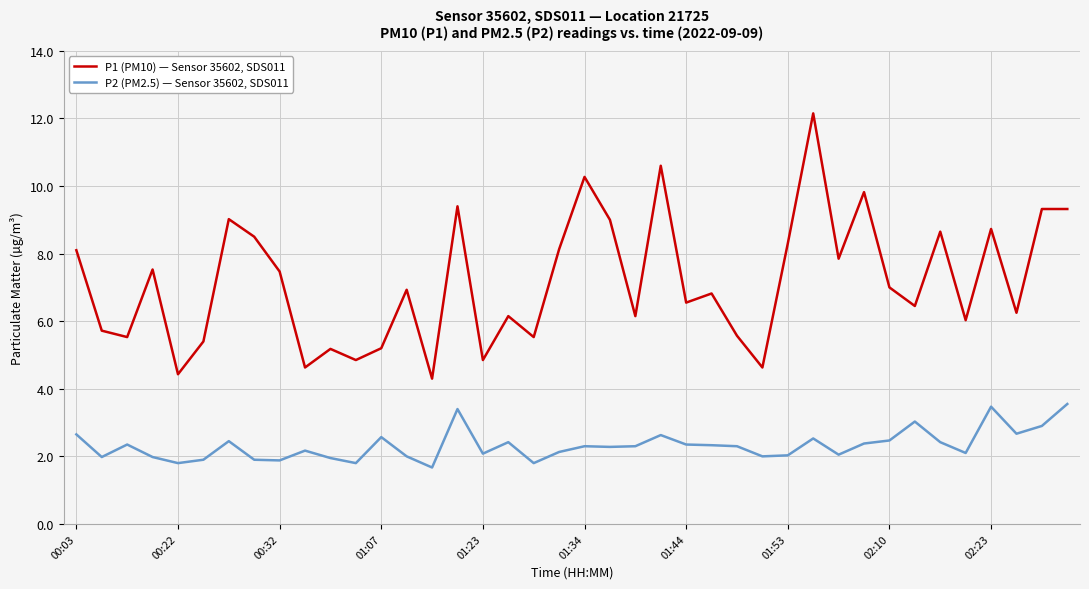

True or false: P1 (PM10) — Sensor 35602, SDS011 and P2 (PM2.5) — Sensor 35602, SDS011 cross at least once.

False